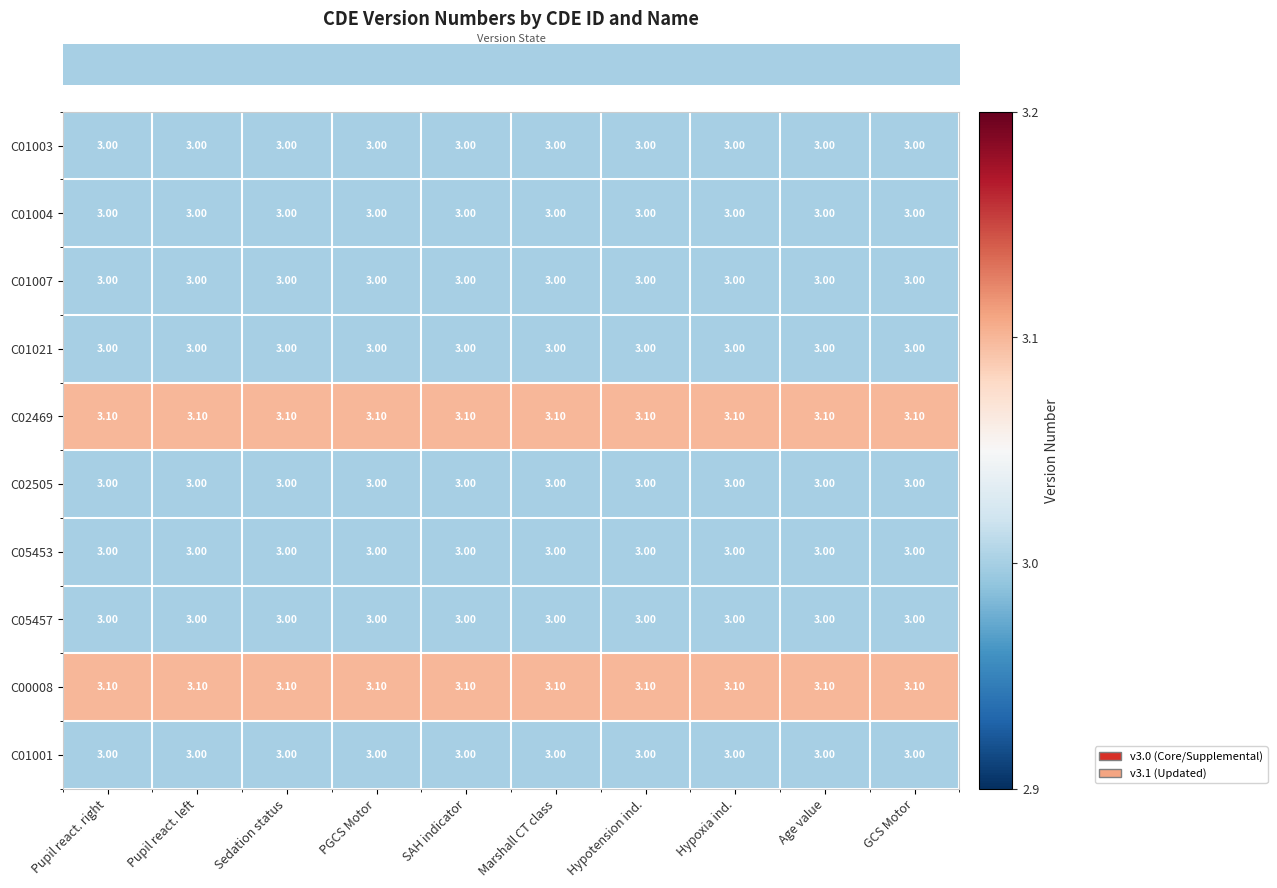

At how many categories does at least one series exceed 3?

10